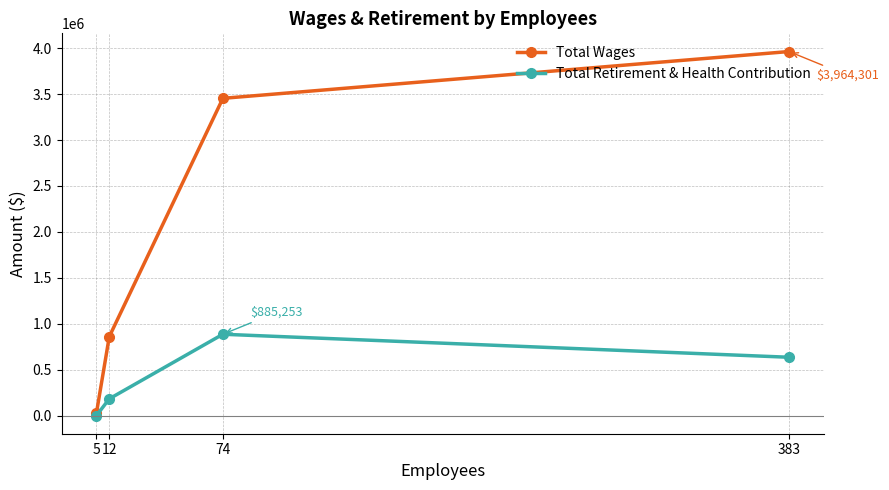

True or false: Total Wages has a value of 858973 at 12.

True